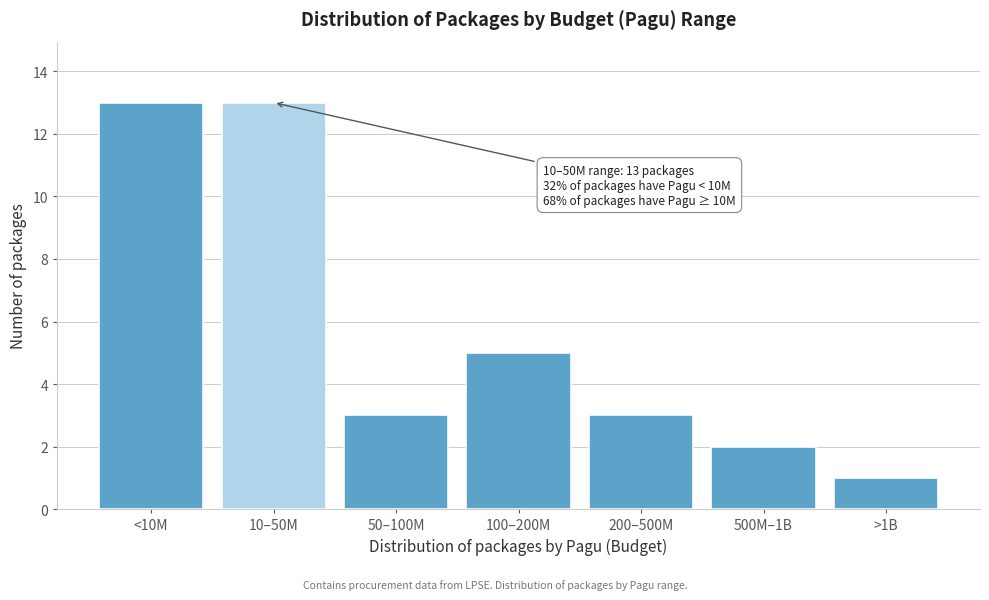

Reading left to right, extract all data points from this chart.

13	13	3	5	3	2	1